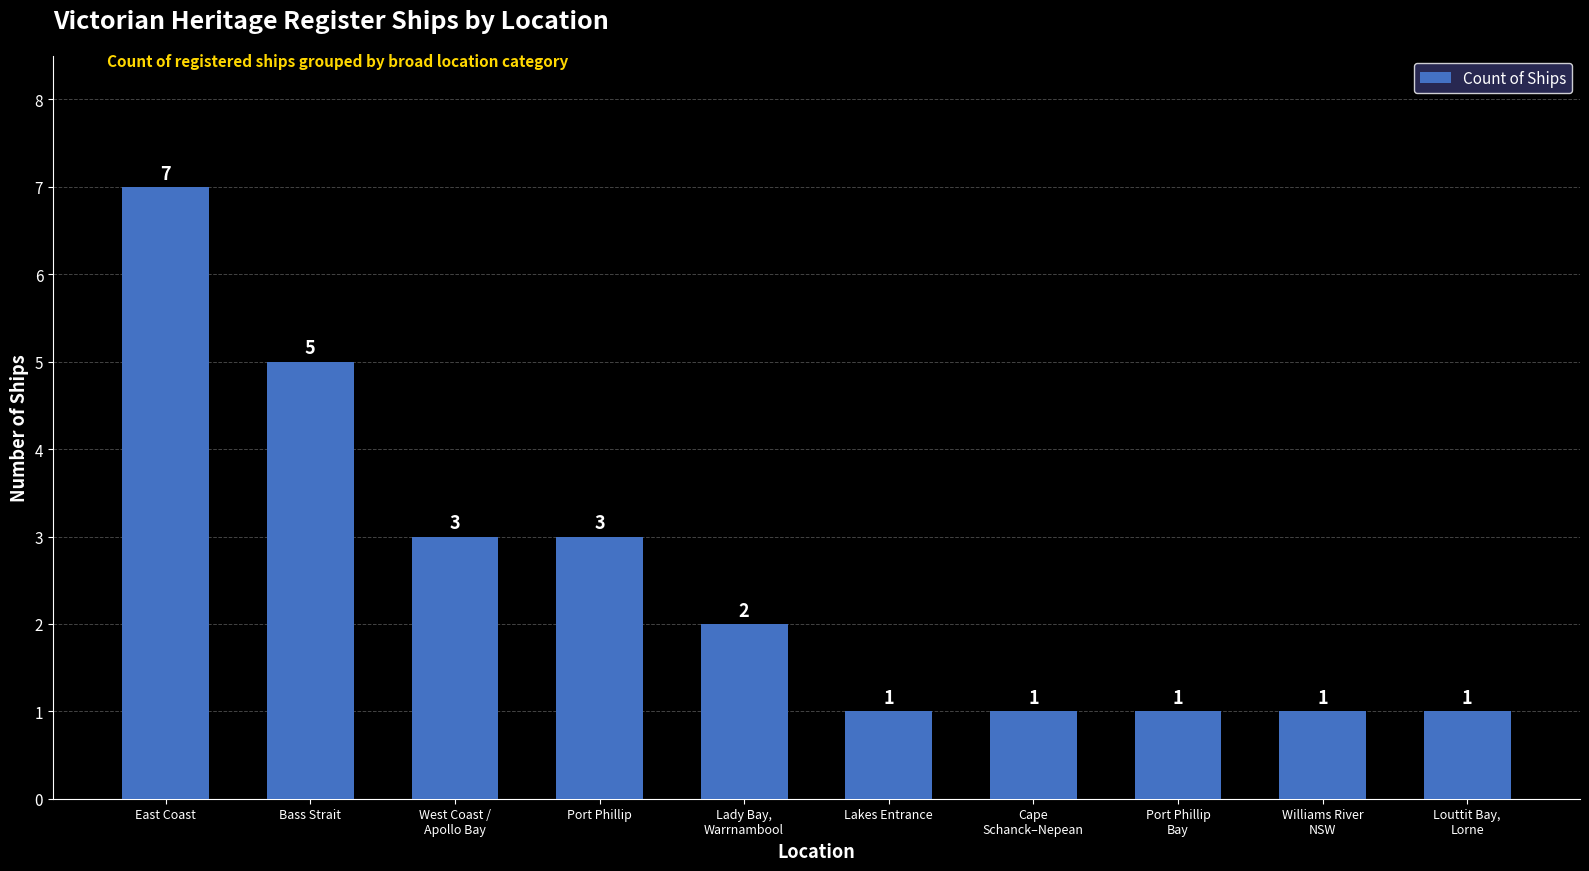

What is the greatest value displayed?

7